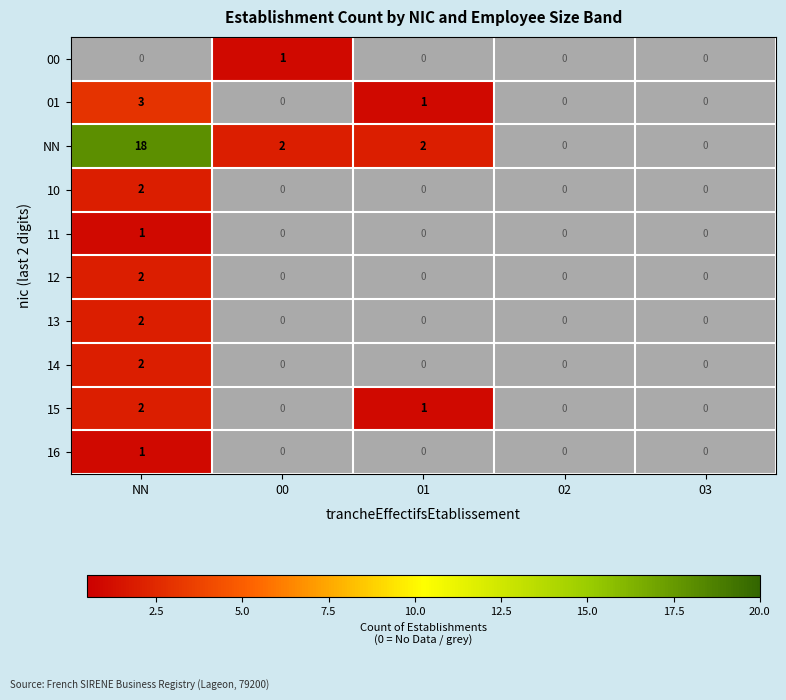

The value of 16 at NN is 1. True or false?

True